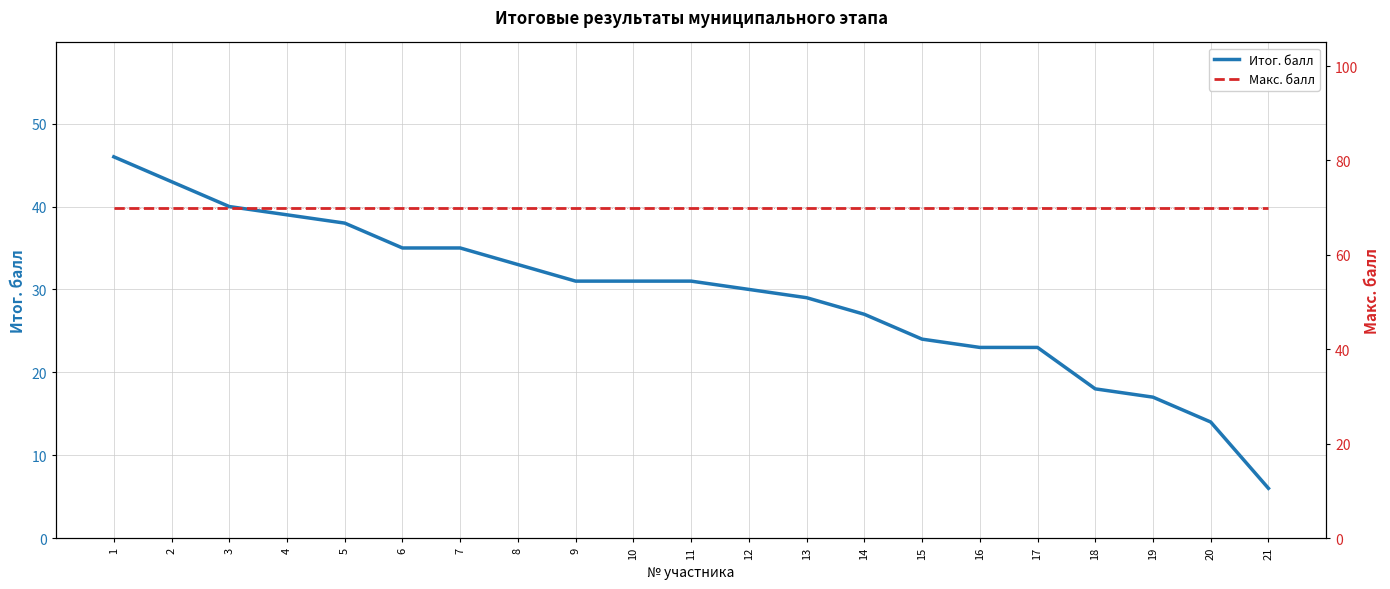

Is it true that Итог. балл equals 24 at 15?

True